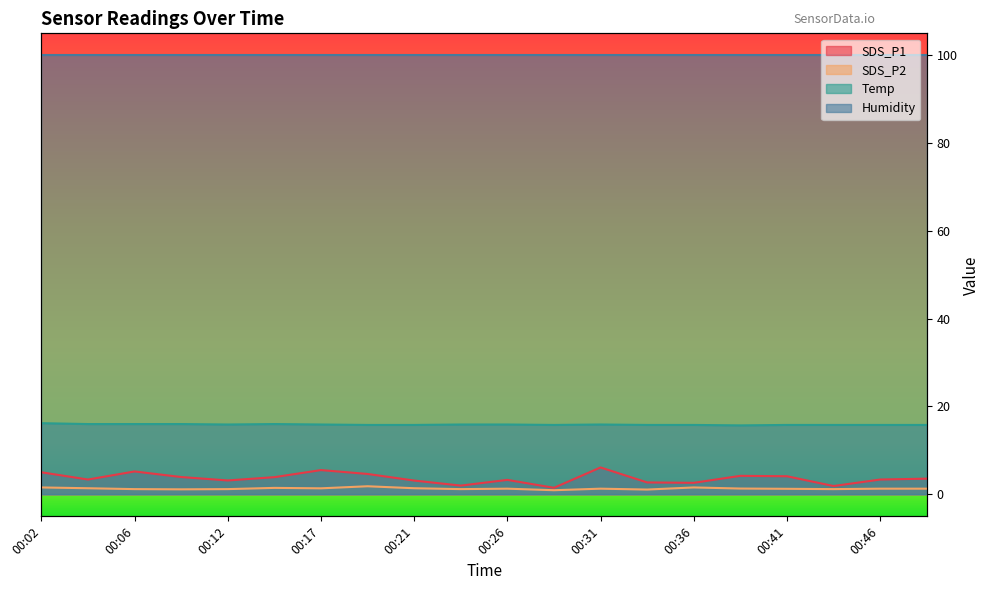

List the labels in order of SDS_P2 value, largest first.

00:19, 00:02, 00:36, 00:14, 00:04, 00:21, 00:17, 00:38, 00:26, 00:31, 00:46, 00:48, 00:41, 00:06, 00:12, 00:24, 00:43, 00:10, 00:34, 00:29